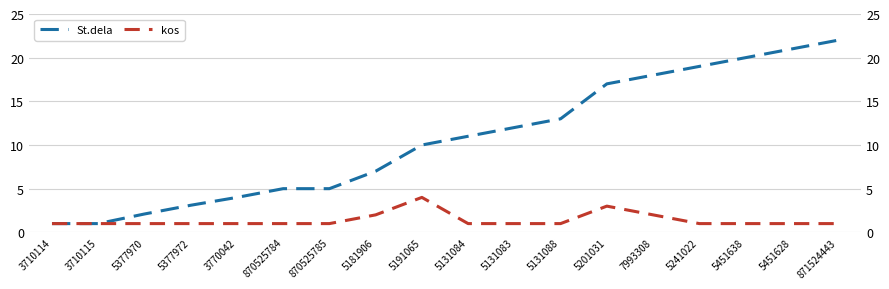

True or false: kos has a value of 0.5 at 5241022.

False